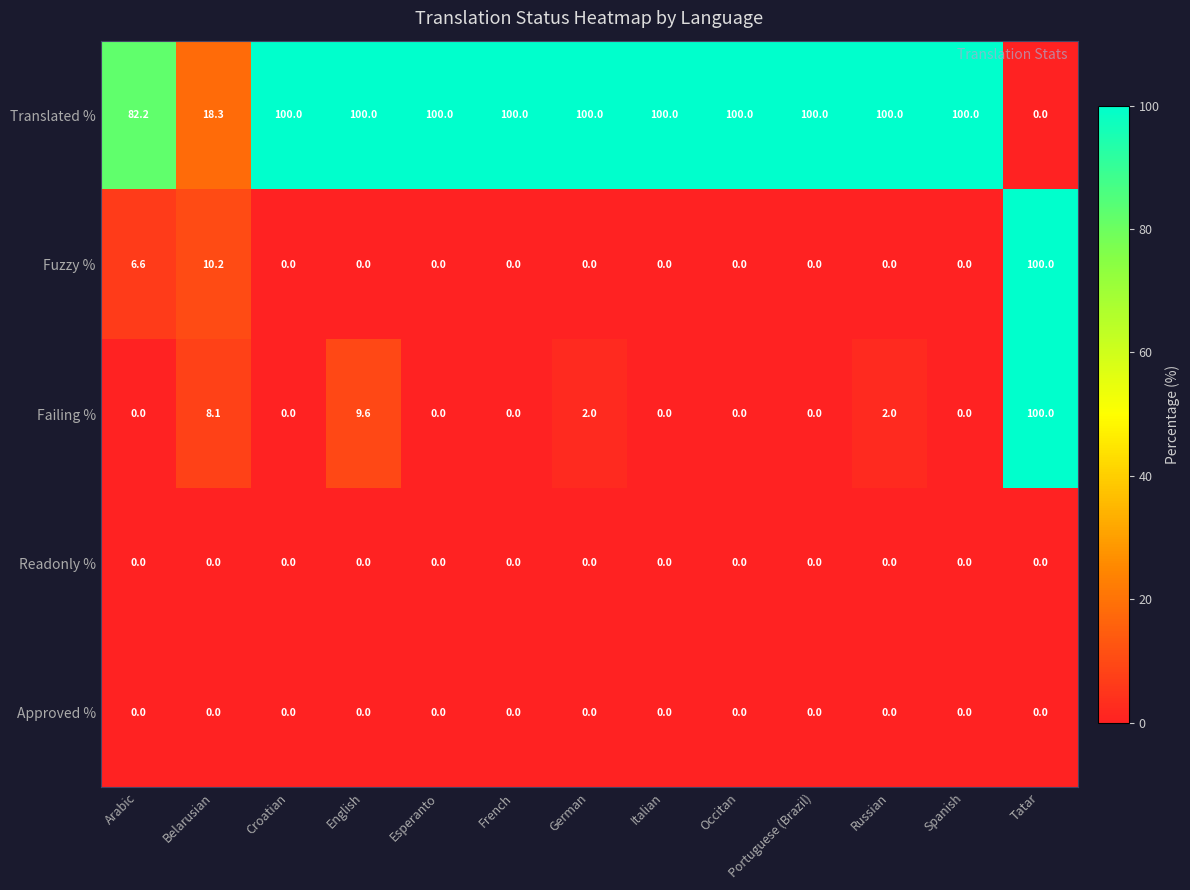

What is the difference between the maximum and minimum values in the Fuzzy % series?

100.0